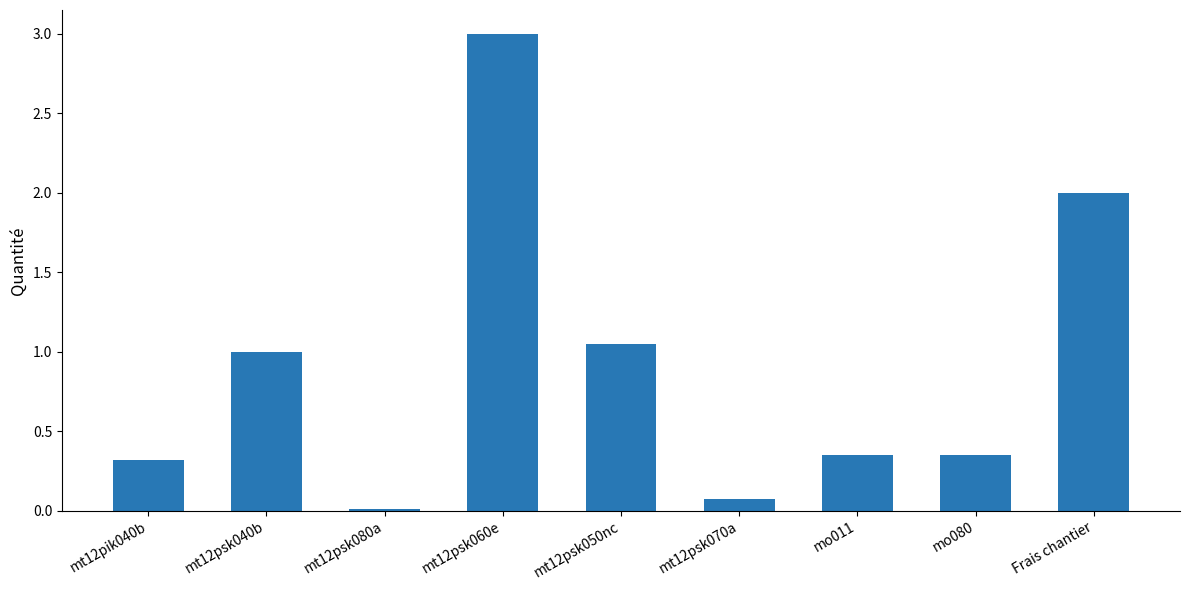

What value does the data have at Frais chantier?

2.0